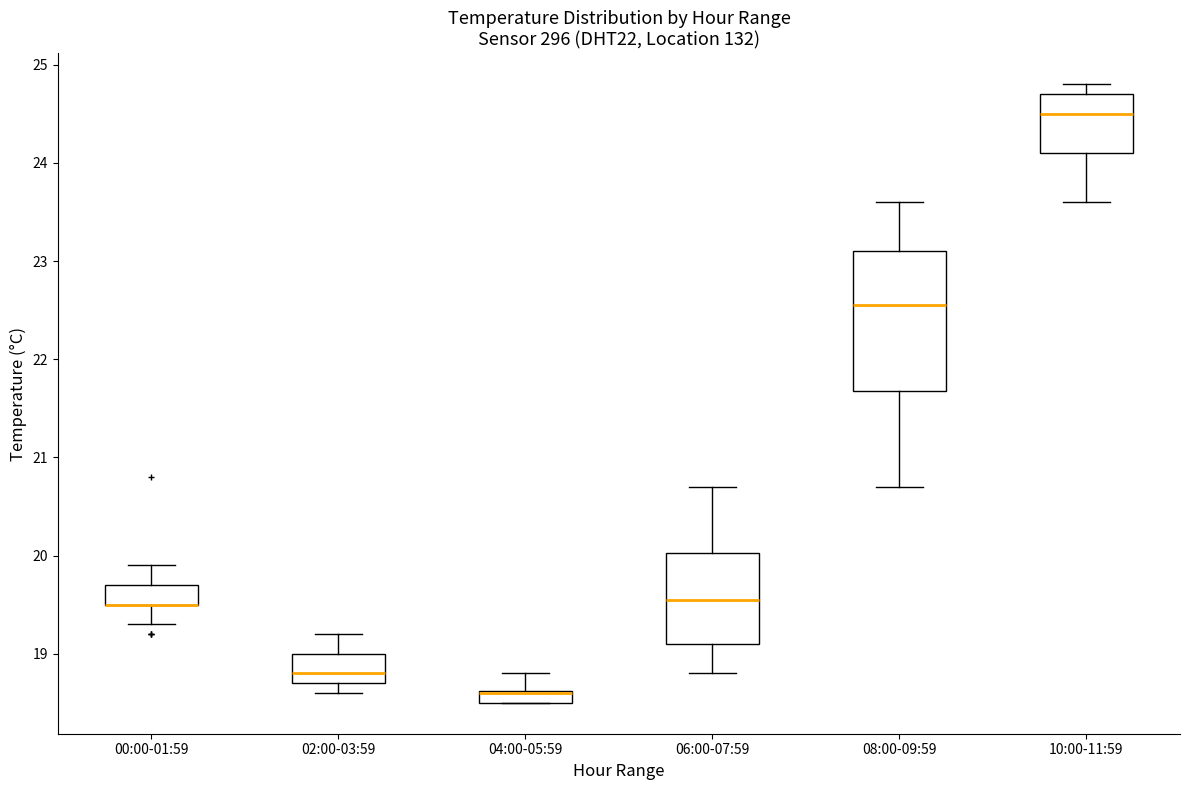

Where is the upper edge of the box for 02:00-03:59 on the y-axis? The values are not printed on the chart, so give them approximately, as read against the axis.

19.0